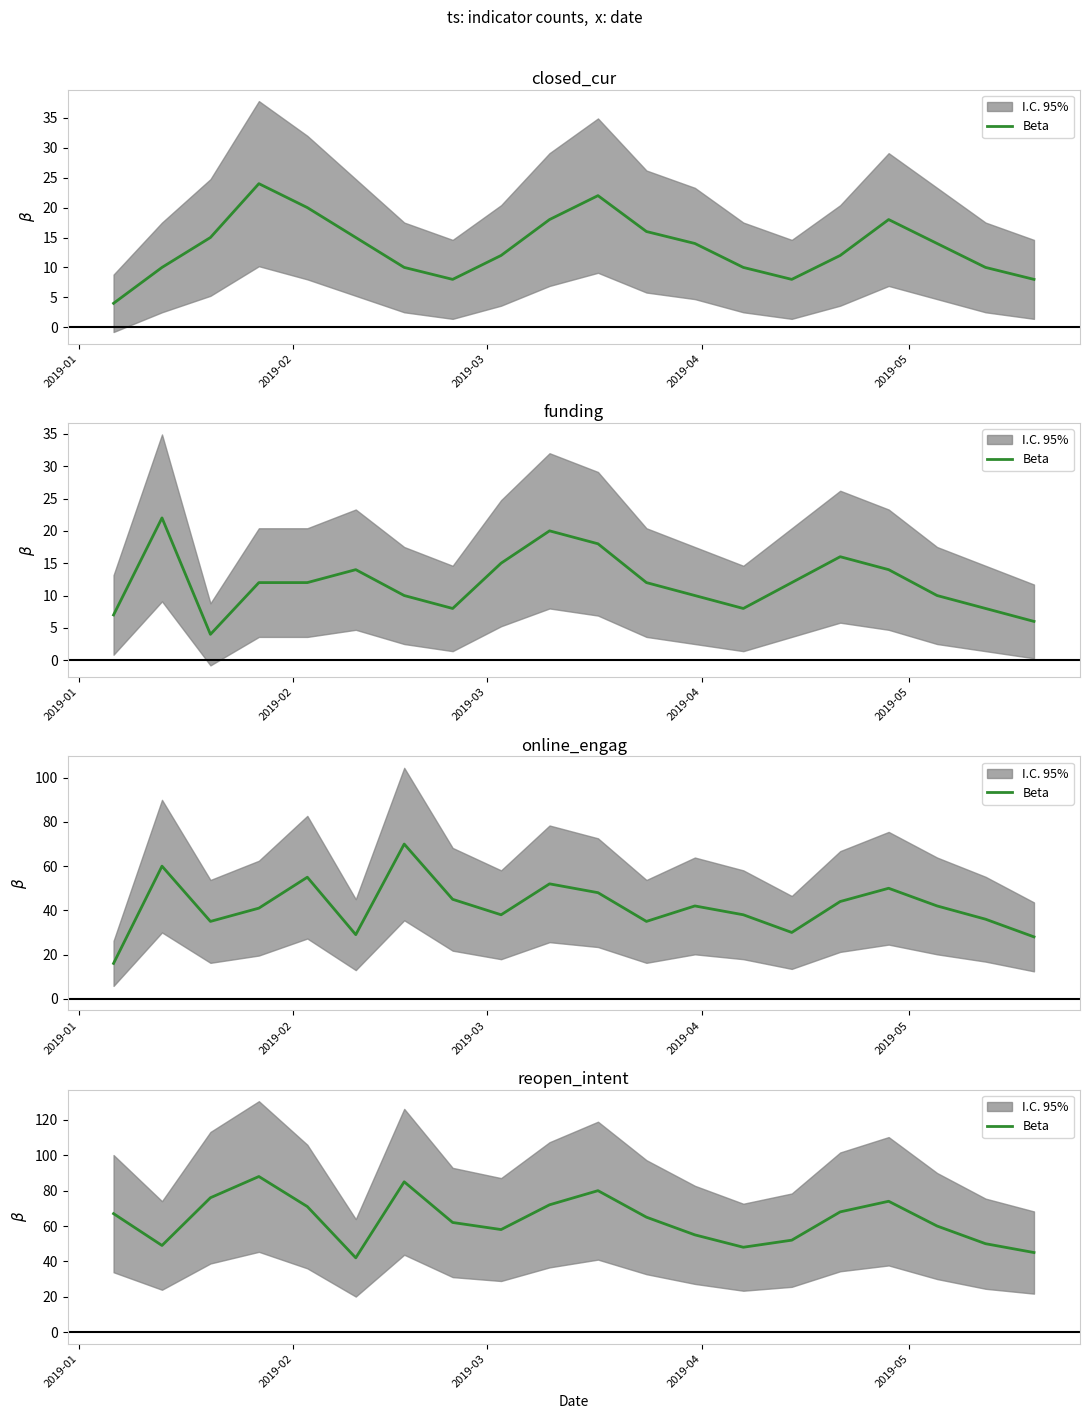

Is it true that the value at 7 is 107?

False